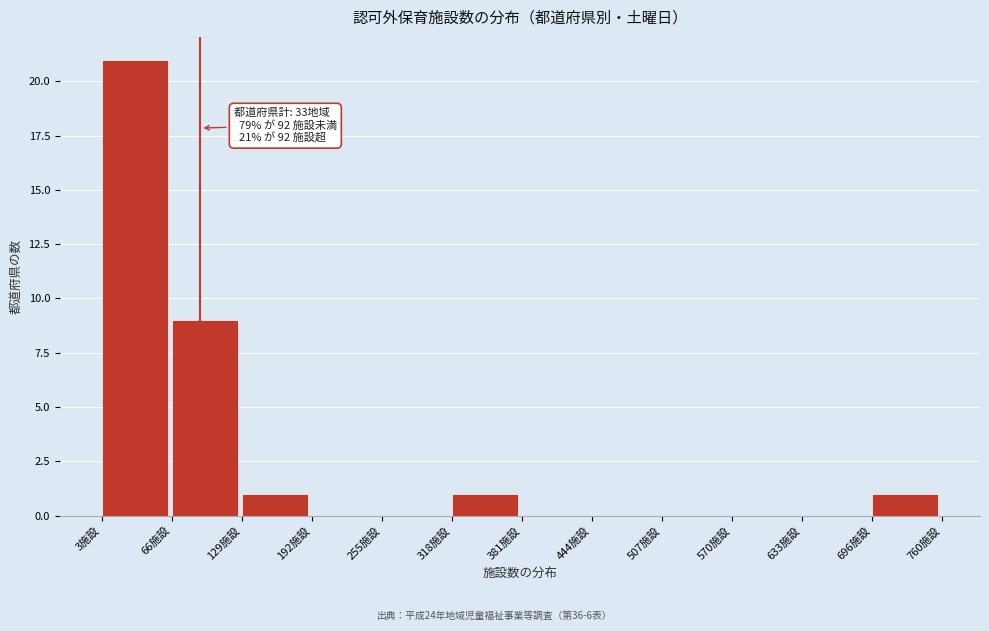

Which range on the x-axis has the tallest bar?

0 to 70